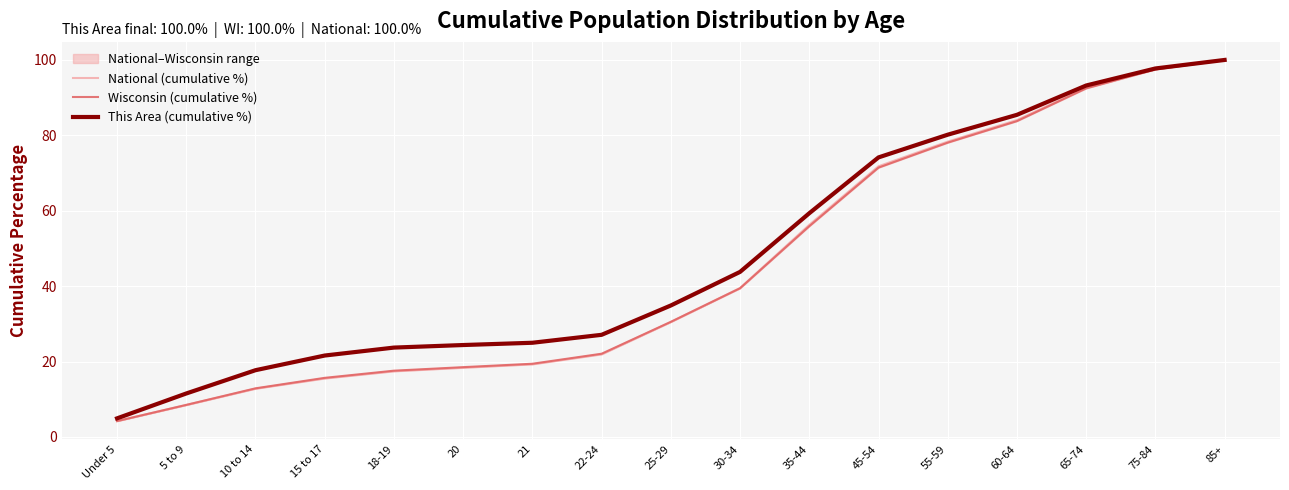

Reading right to left, what are all the values shown in this chart?

National (cumulative %): 100.0	97.5	92.6	84.1	78.3	71.8	56.3	39.5	30.5	21.9	19.3	18.4	17.4	15.5	12.8	8.5	4.2
Wisconsin (cumulative %): 100.0	97.5	92.5	83.8	78.1	71.4	55.9	39.4	30.5	22.1	19.4	18.5	17.6	15.7	12.9	8.5	4.2
This Area (cumulative %): 100.0	97.7	93.2	85.4	80.2	74.1	59.3	43.8	34.9	27.1	25.0	24.4	23.7	21.6	17.7	11.5	4.9